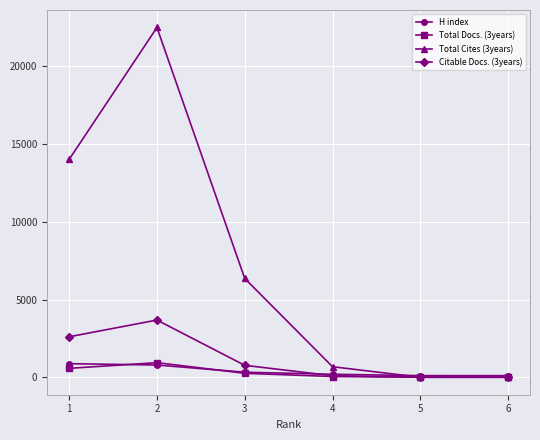

Which series has the largest total across all categories?

Total Cites (3years)